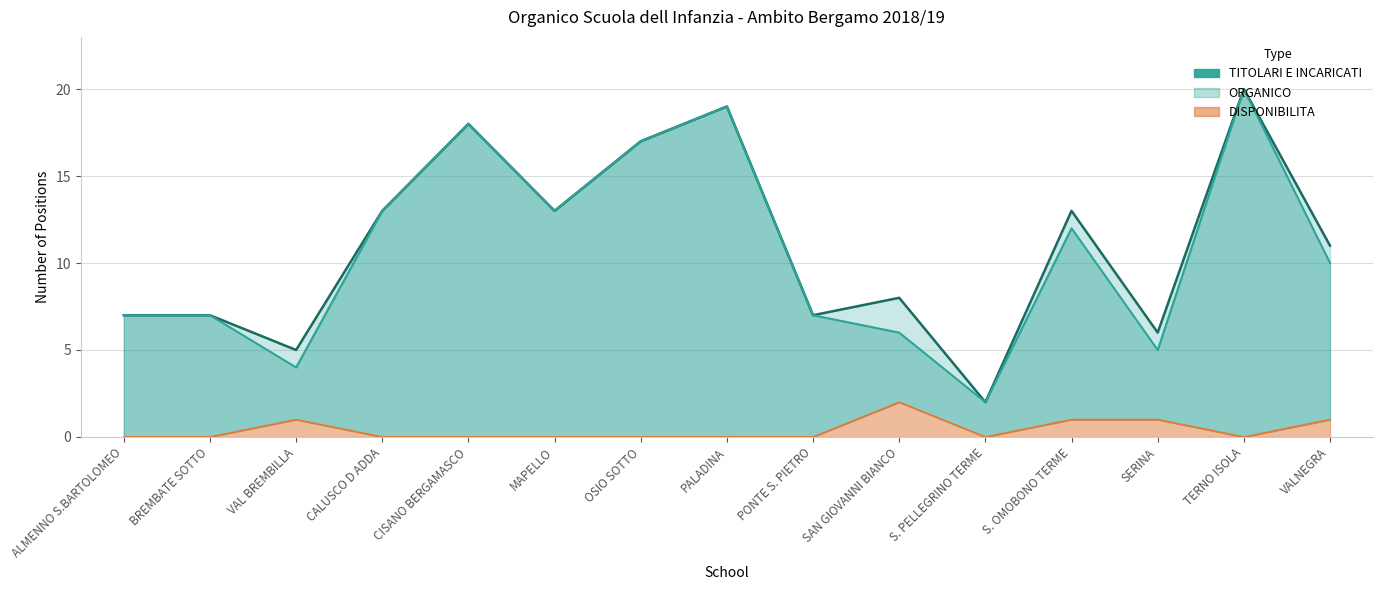

What is the greatest value displayed?

20